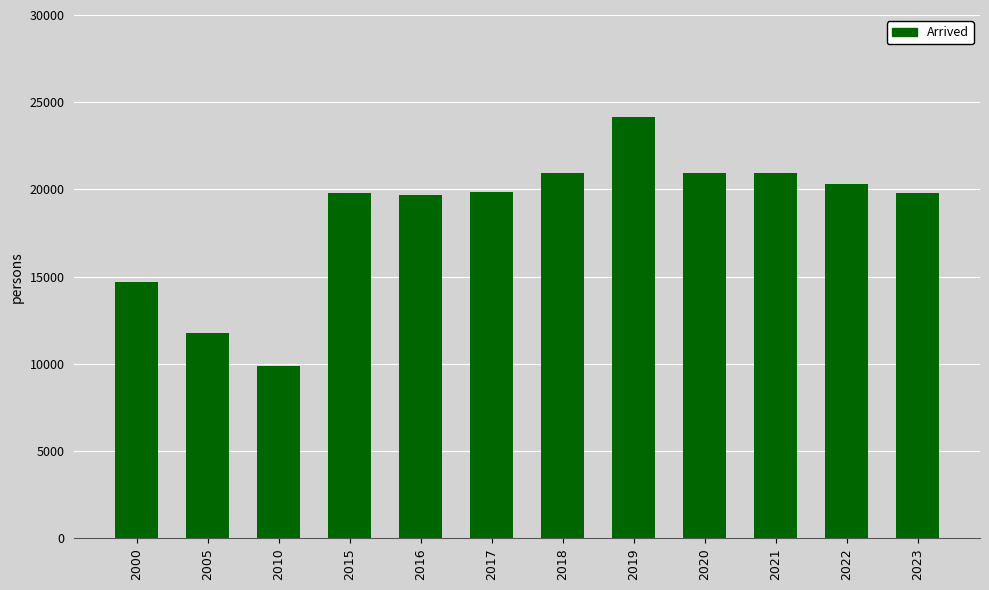

What is the value of the 10th bar from the left?

20969